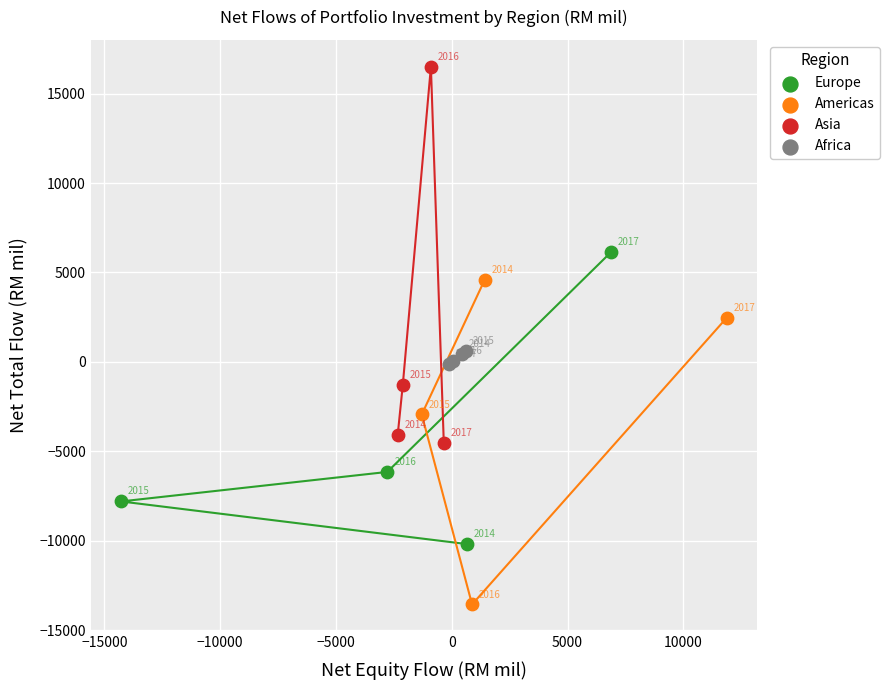

Which series reaches the maximum Y coordinate?

Asia